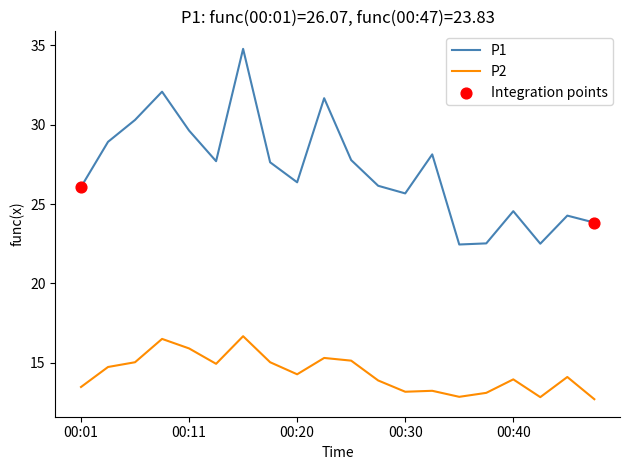

True or false: P2 and P1 intersect in this chart.

False